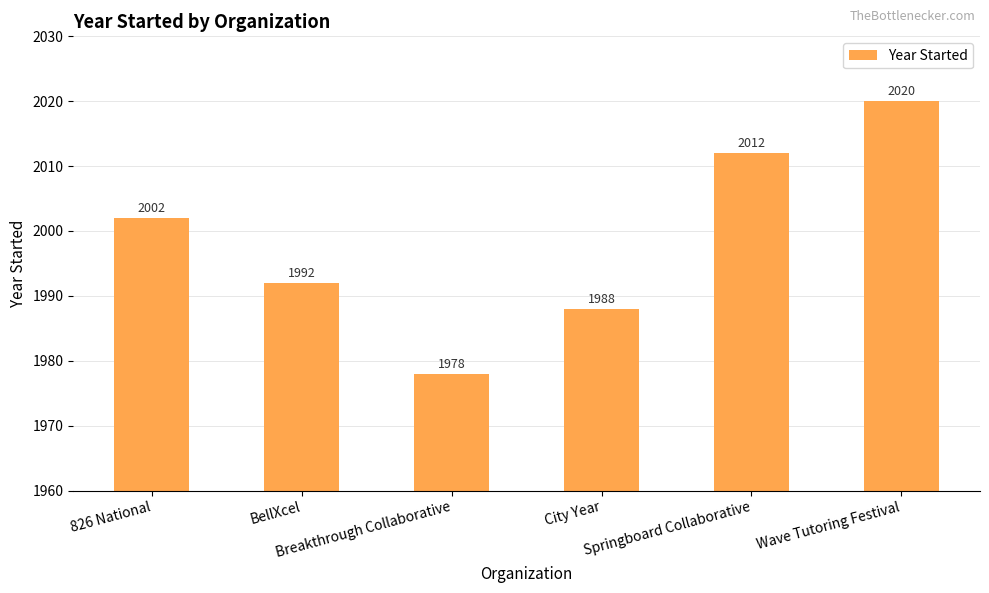

Reading left to right, what are all the values shown in this chart?

826 National=2002	BellXcel=1992	Breakthrough Collaborative=1978	City Year=1988	Springboard Collaborative=2012	Wave Tutoring Festival=2020